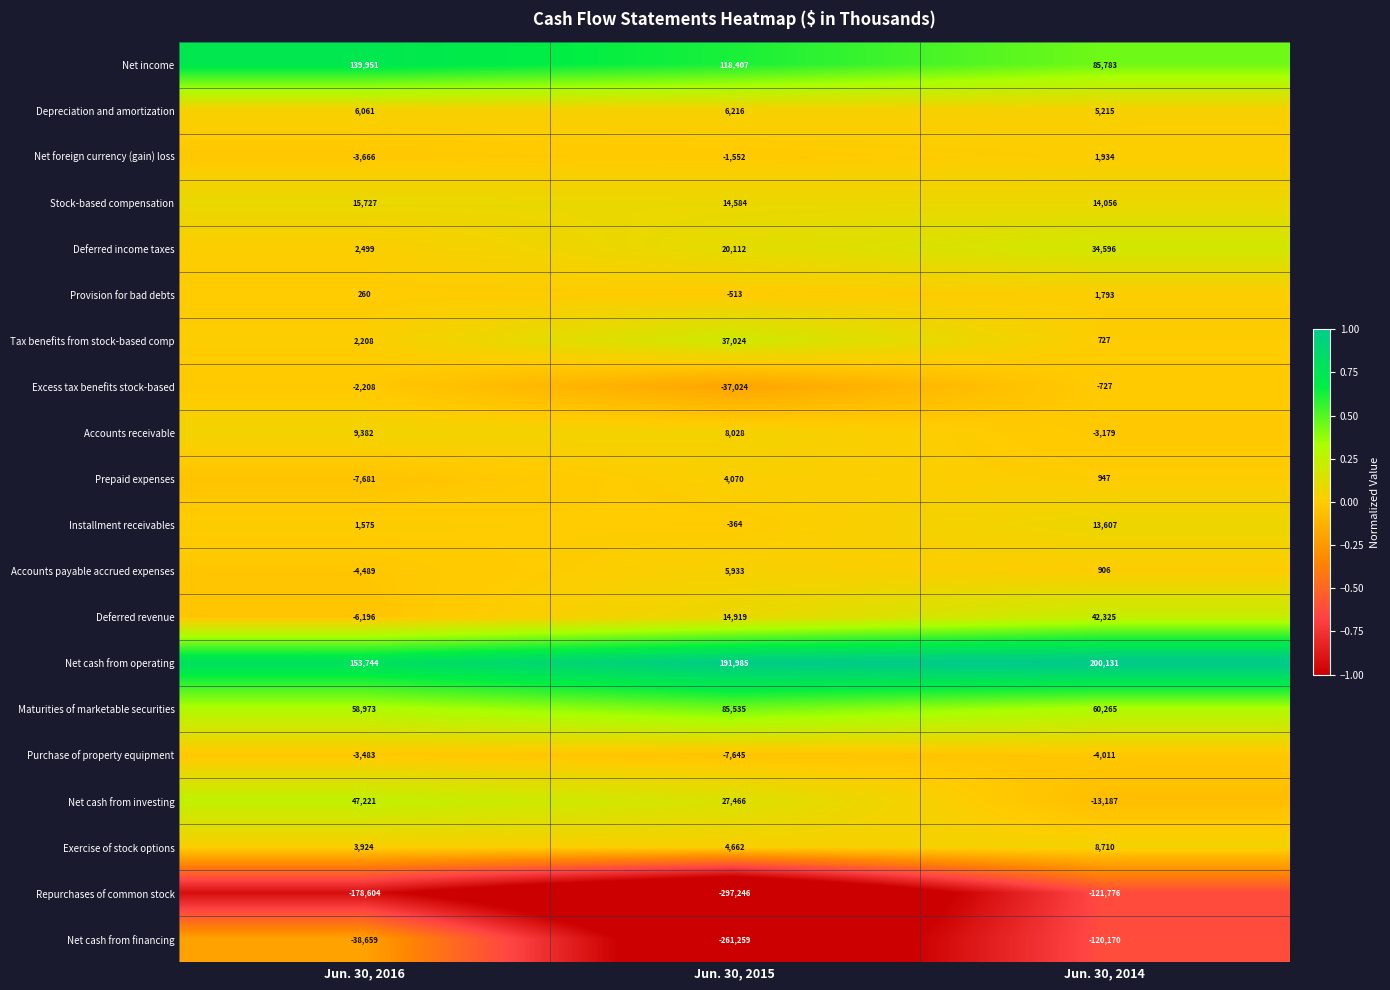

What is the difference between the maximum and minimum values in the Net cash from operating series?

46387